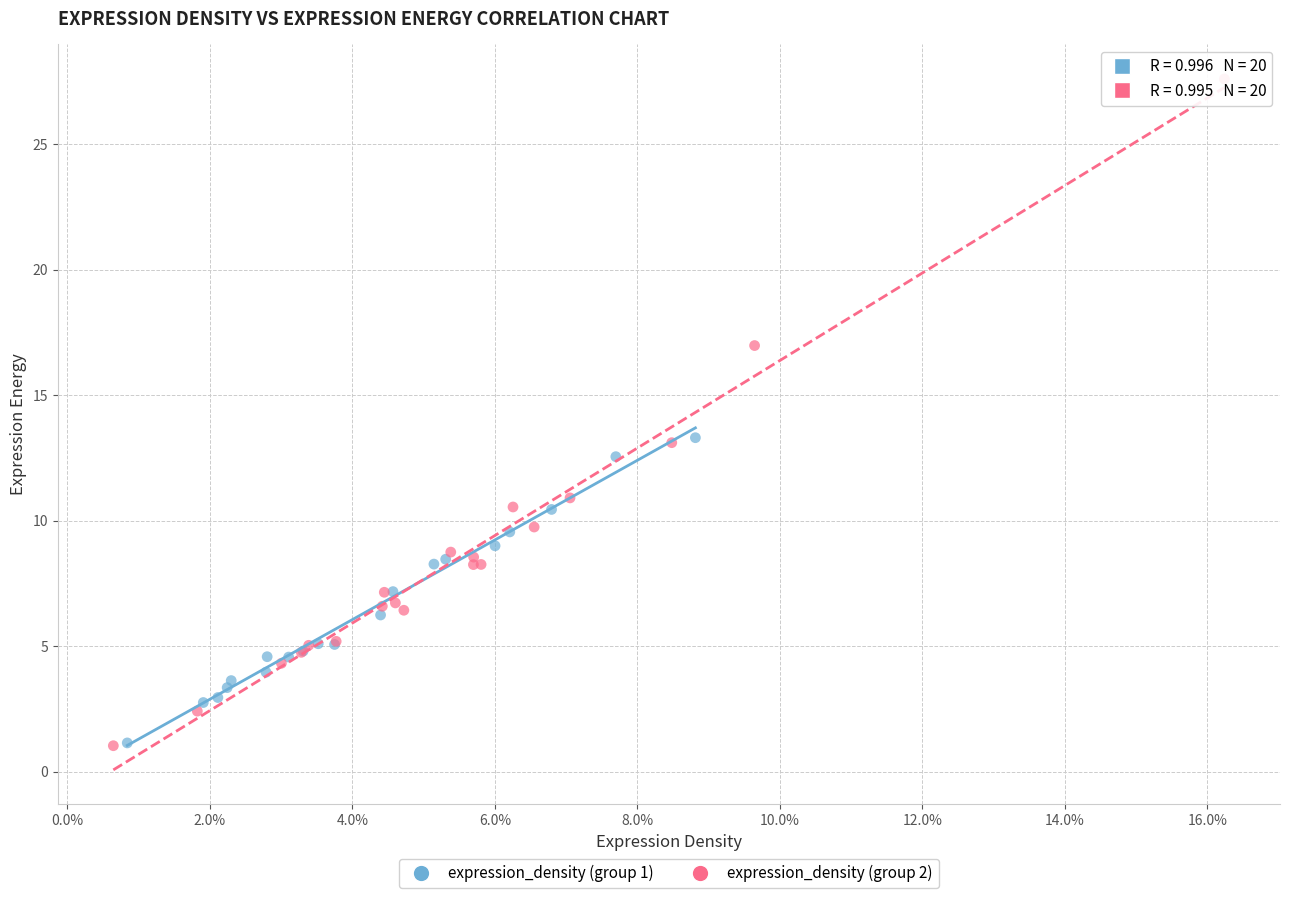

Which series has the widest spread of Y values?

expression_density (group 2)